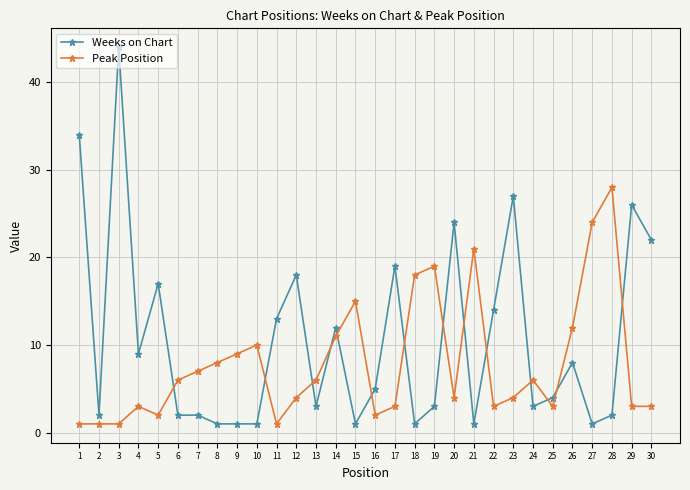

Which series has the largest total across all categories?

Weeks on Chart